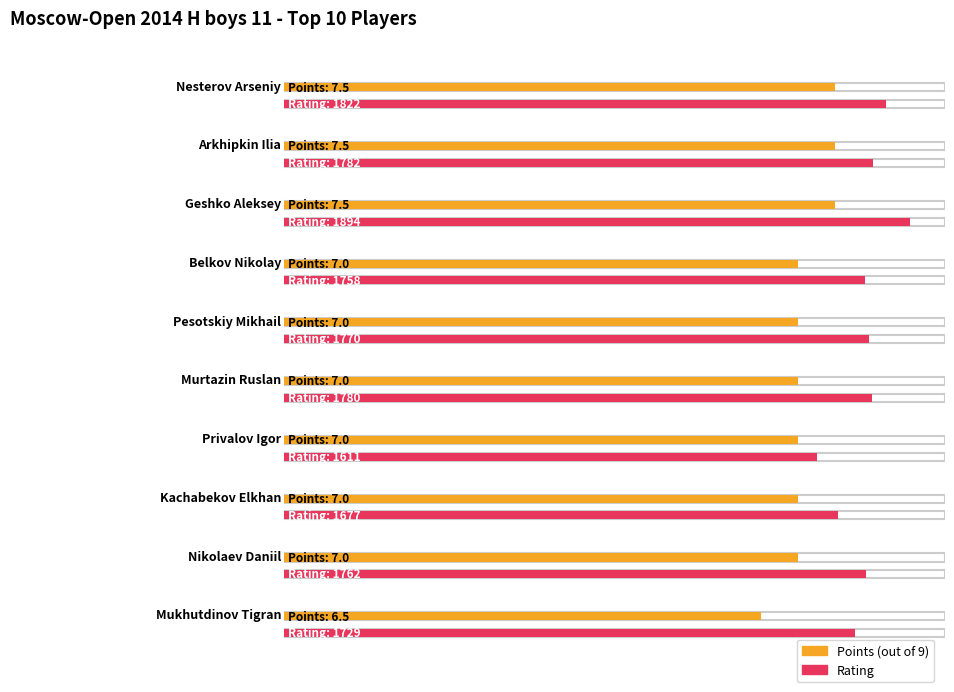

The value of Rating at Mukhutdinov Tigran is 2655.4. True or false?

False